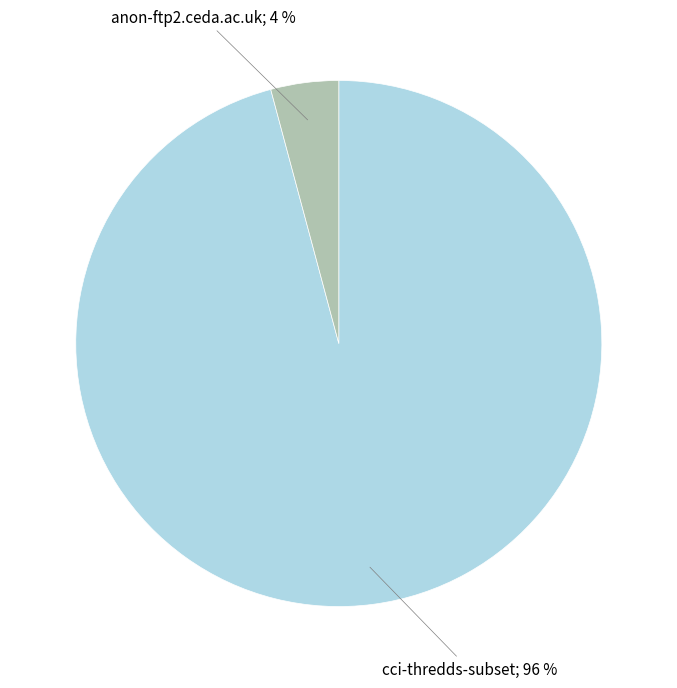

To the nearest percent, what is the difference between the largest and smallest slice percentages?

92%